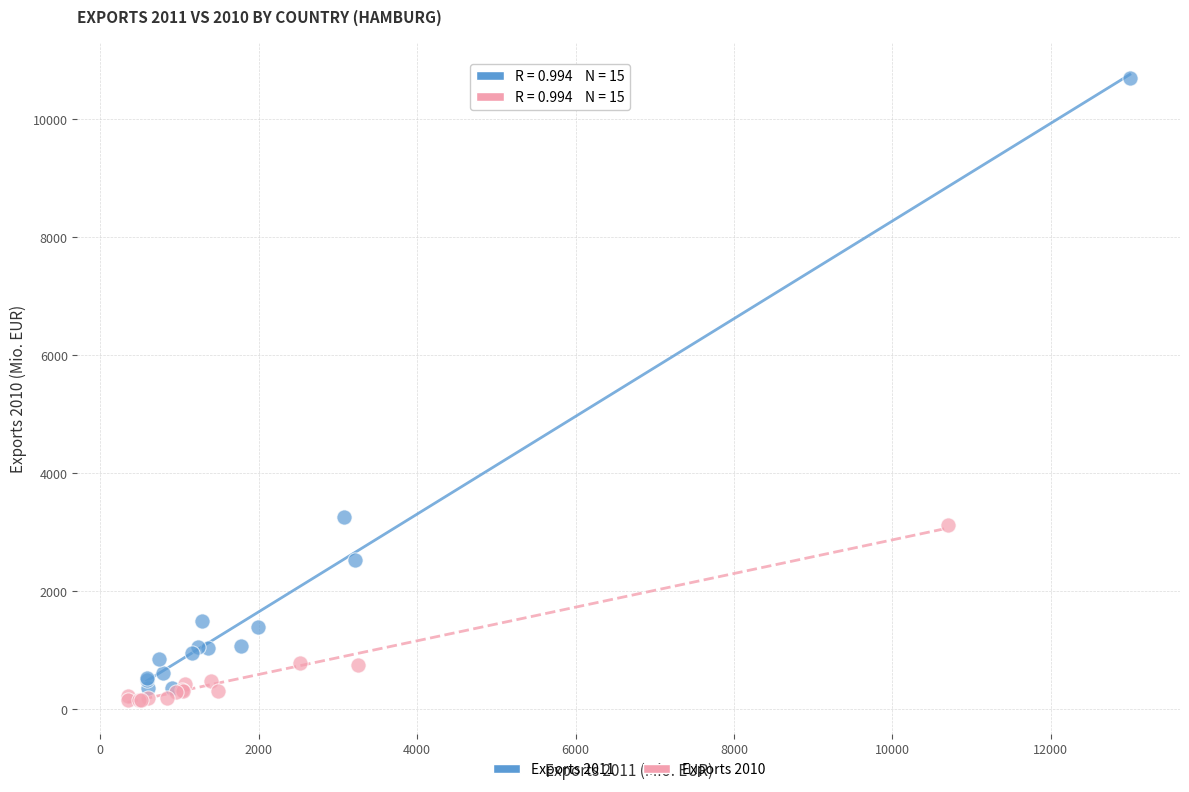

Which series reaches the maximum Y coordinate?

Exports 2011